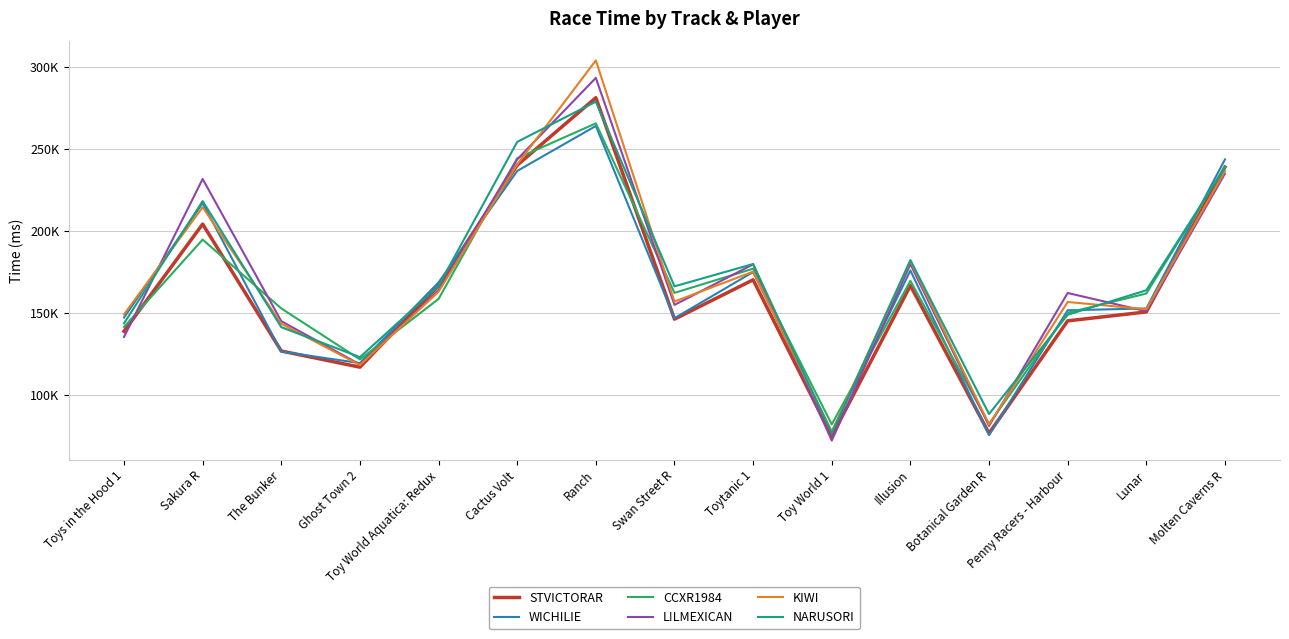

Which series ends up on top after the final intersection of CCXR1984 and L!LMEXICAN?

CCXR1984